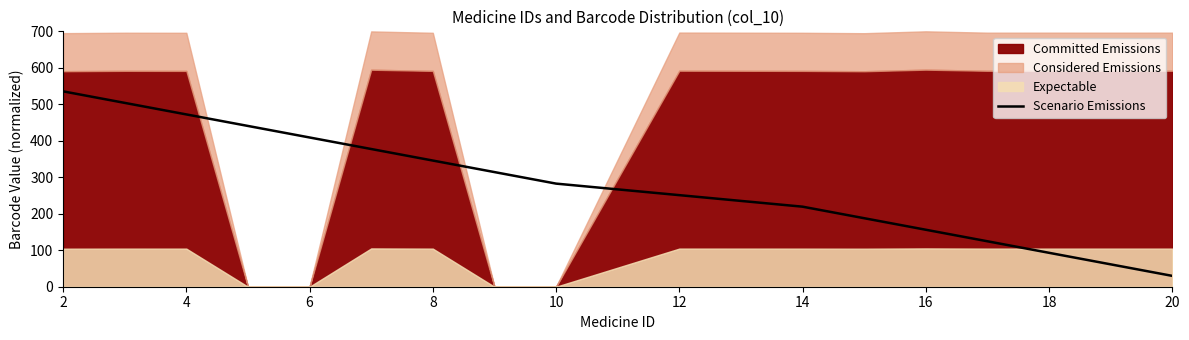

Which category has the highest value across all series?

2